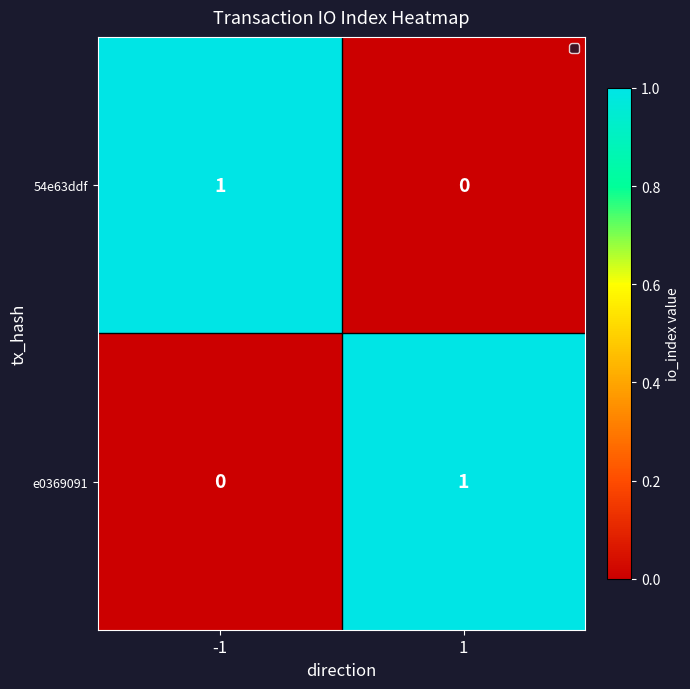

Reading left to right, extract all data points from this chart.

54e63ddf: 1	0
e0369091: 0	1